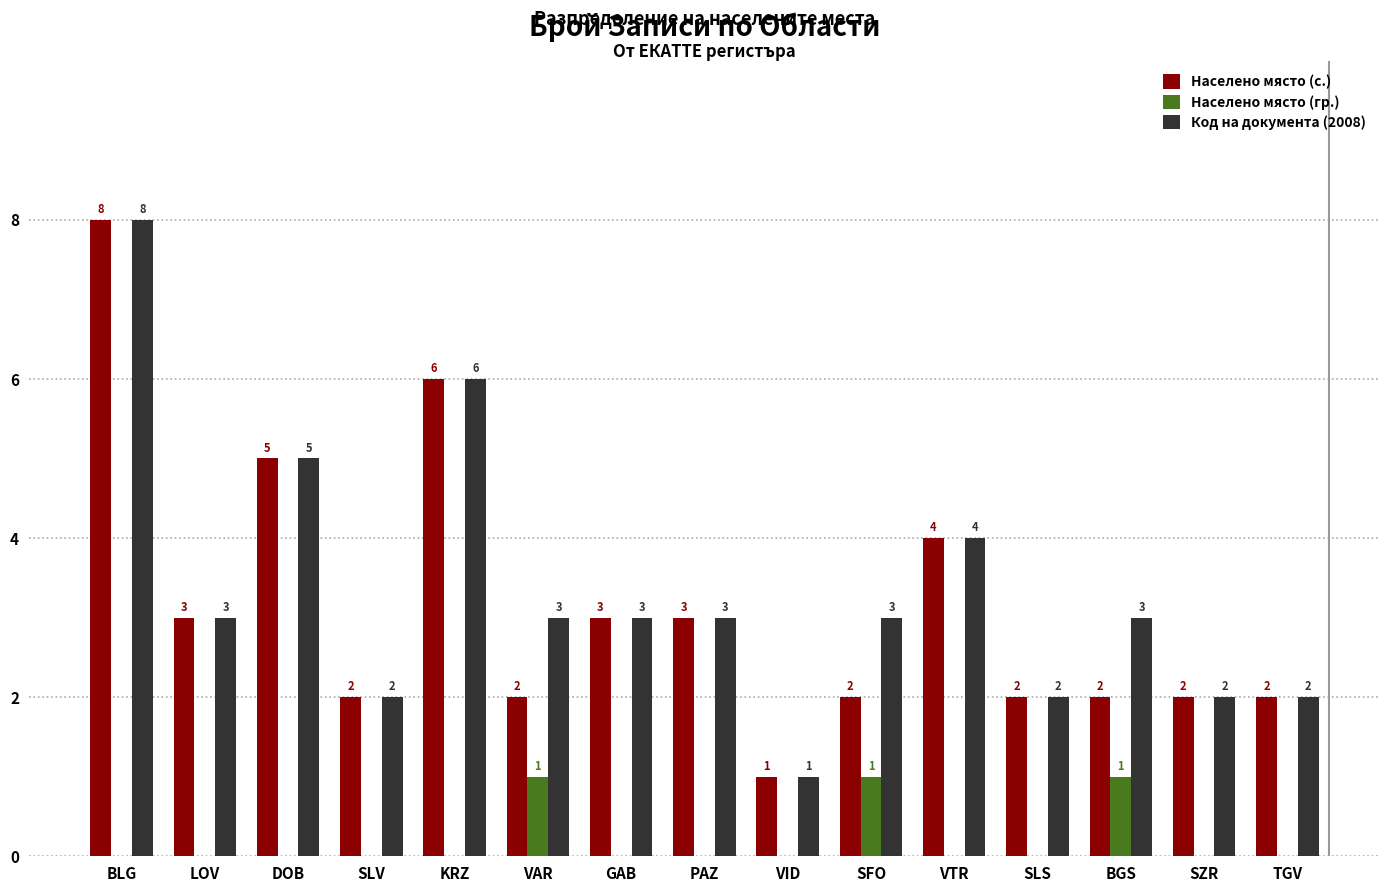

True or false: Населено място (с.) has a value of 4 at PAZ.

False